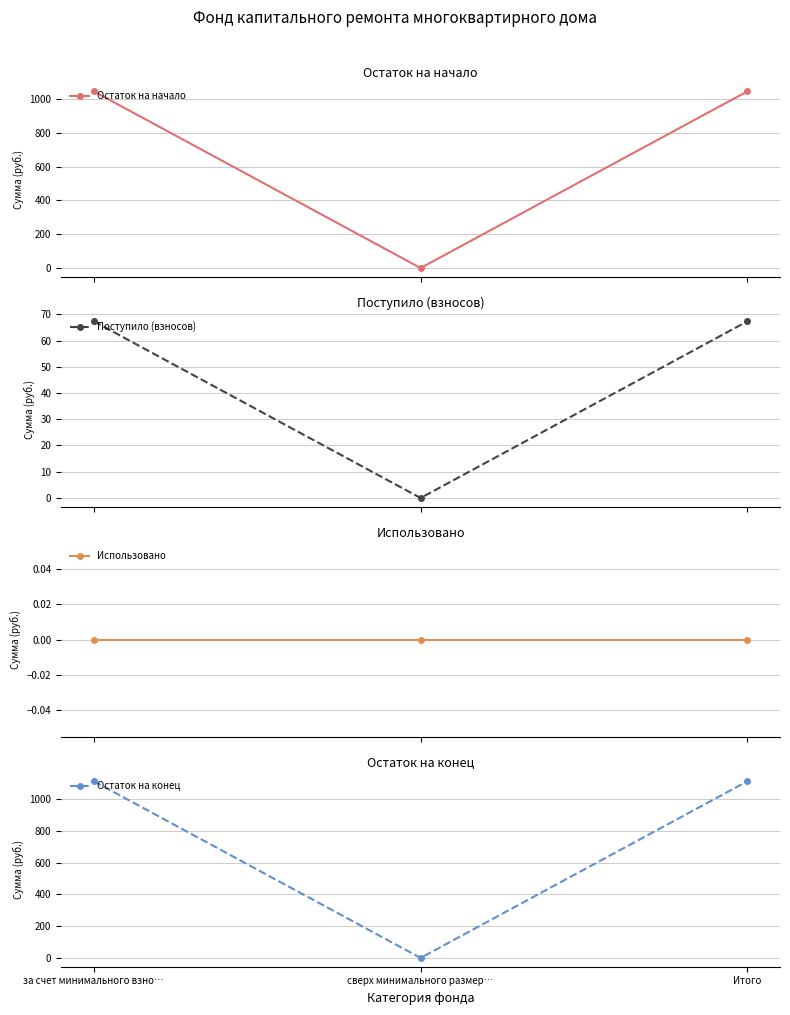

Which series has the largest total across all categories?

Остаток на конец